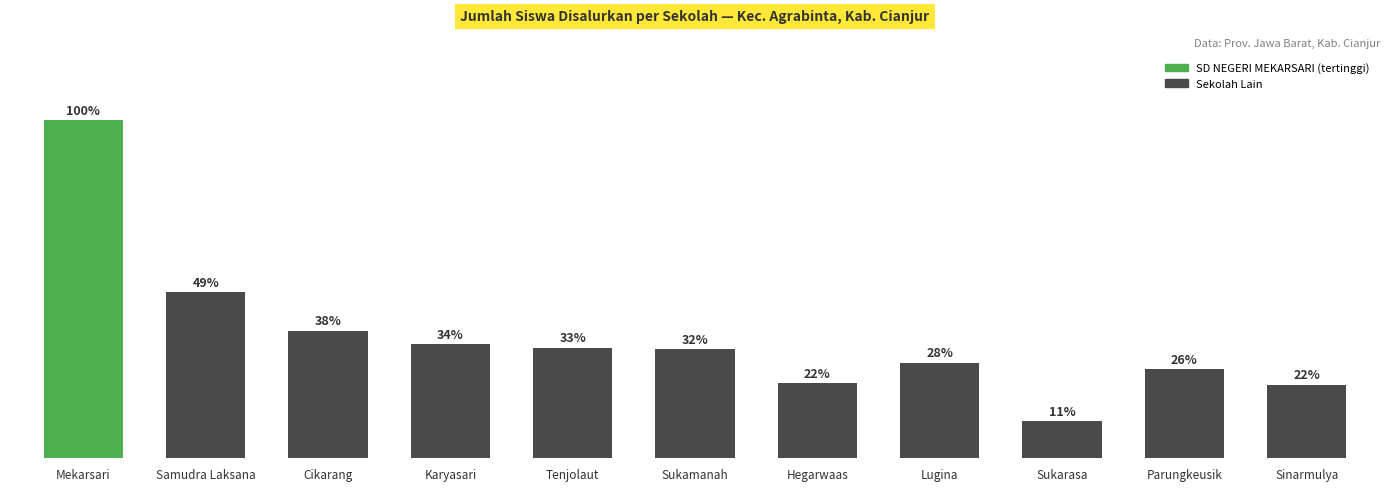

Does the chart contain any negative values?

No